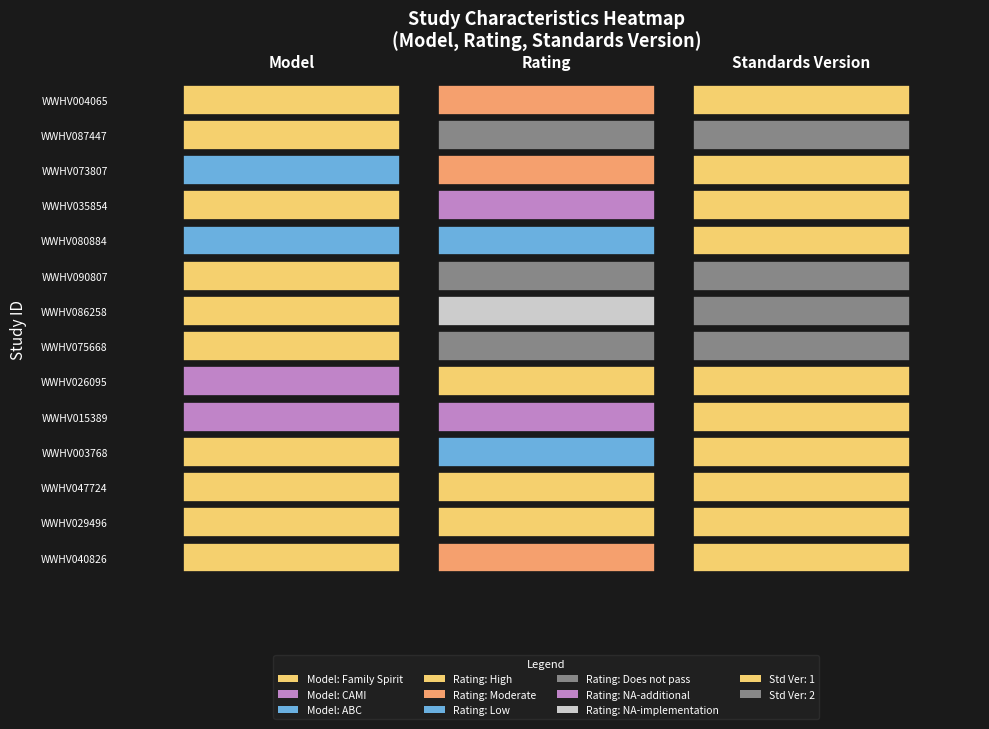

Reading right to left, extract all data points from this chart.

13=1	12=2	11=1	10=1	9=1	8=2	7=2	6=2	5=1	4=1	3=1	2=1	1=1	standards_version=1